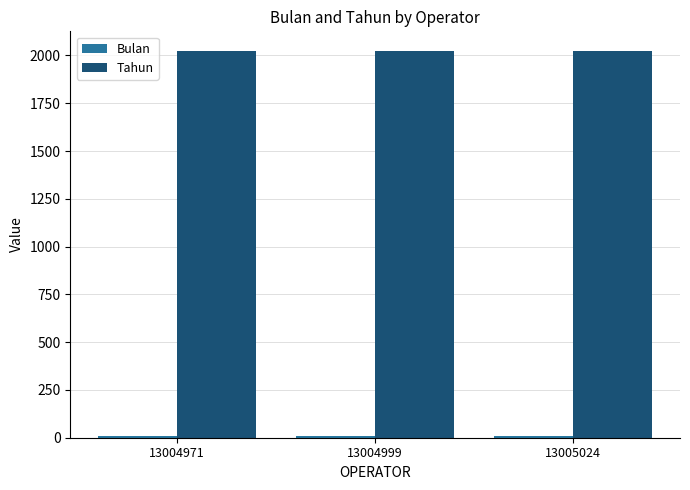

Read the Tahun value at 13004999.

2025